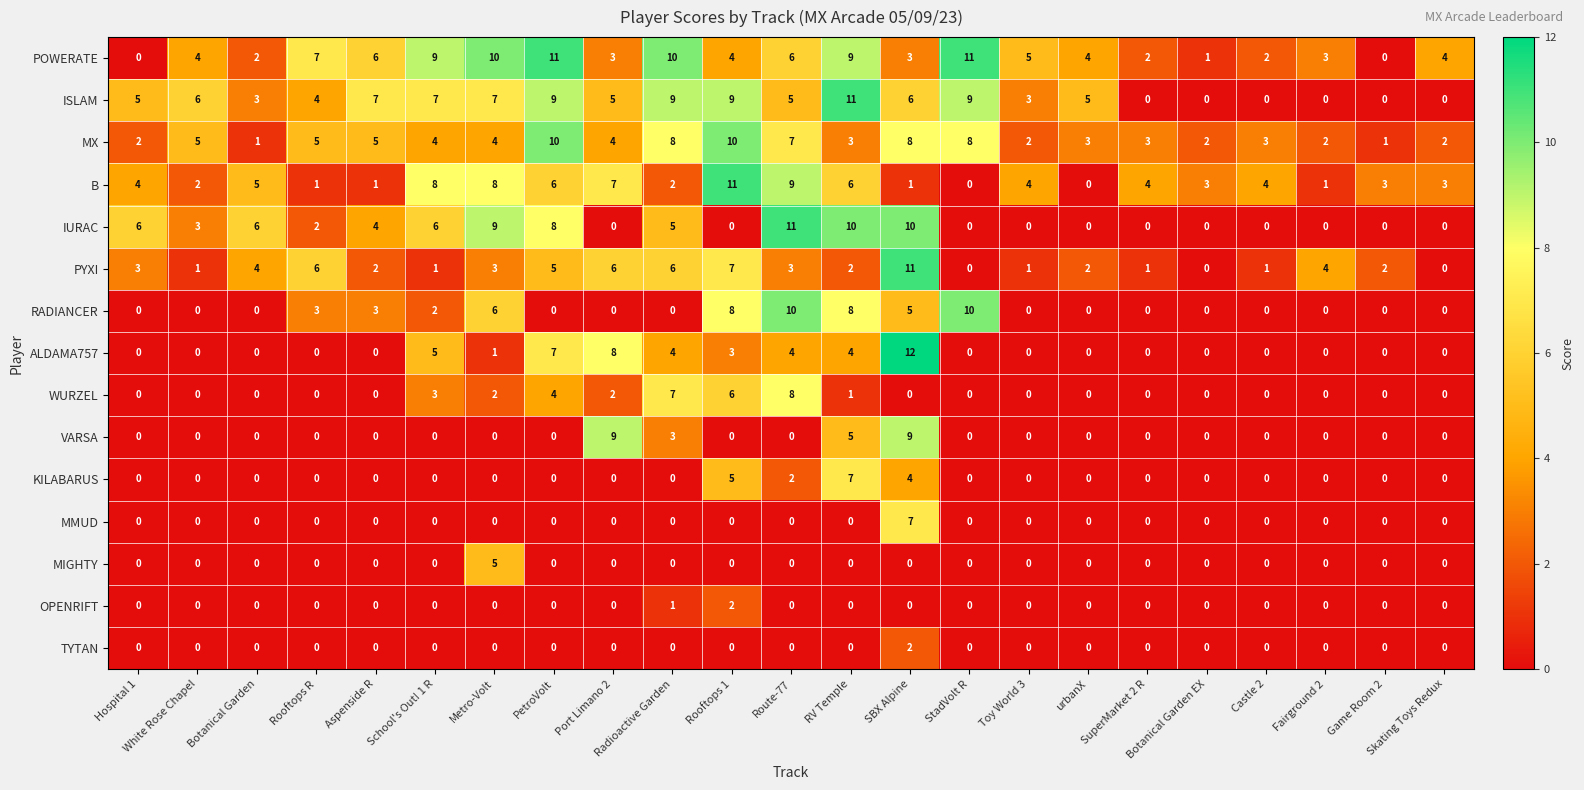

Count the TYTAN values in the range 0 to 1.

22